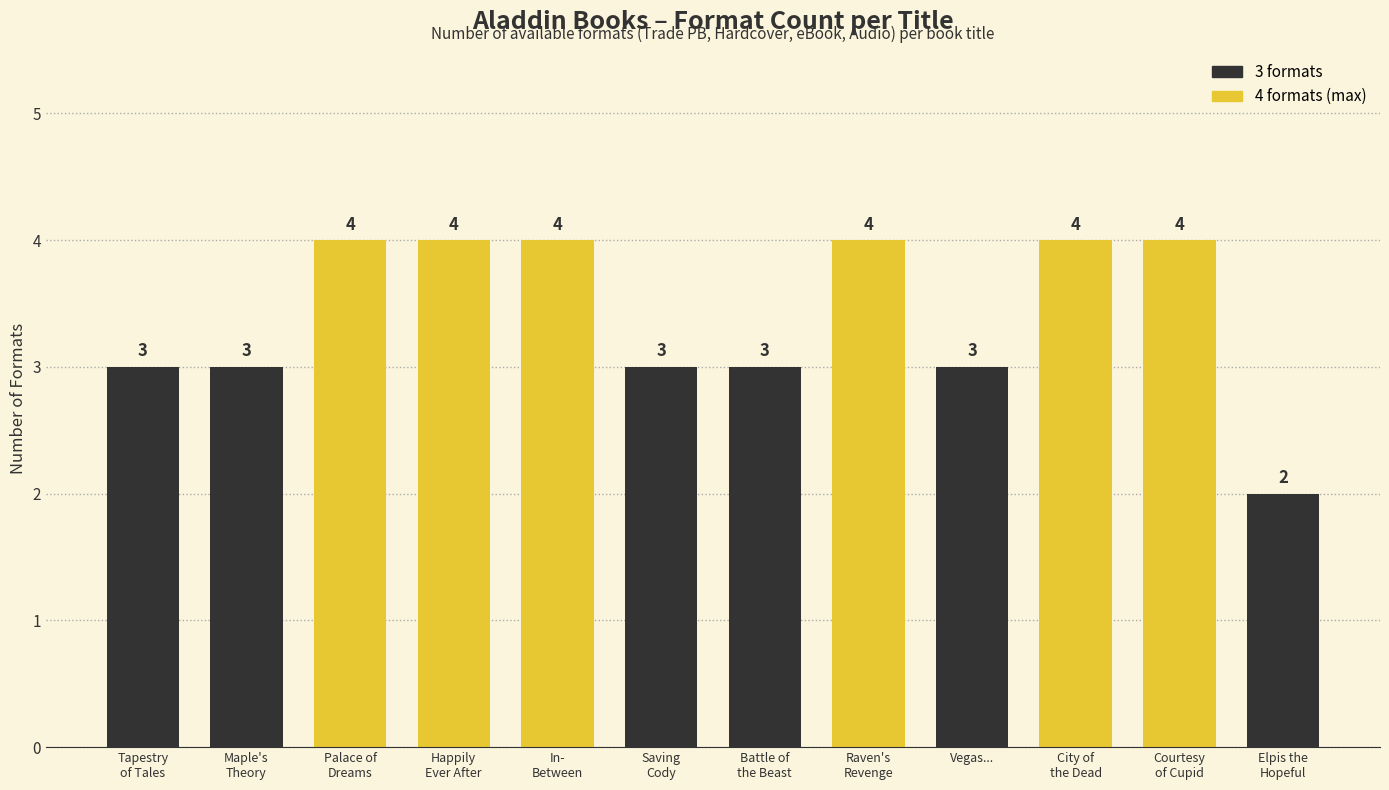

The value at Happily
Ever After is 4. True or false?

True